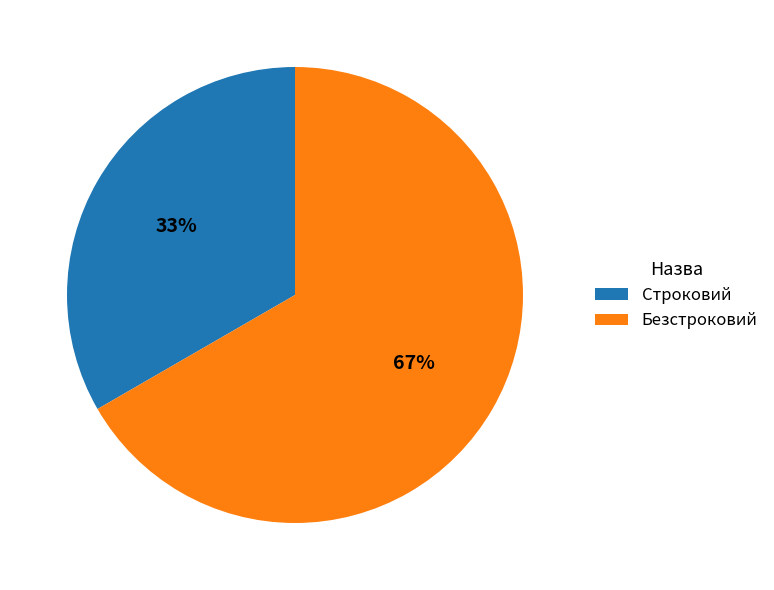

The Безстроковий slice represents 74% of the pie. True or false?

False